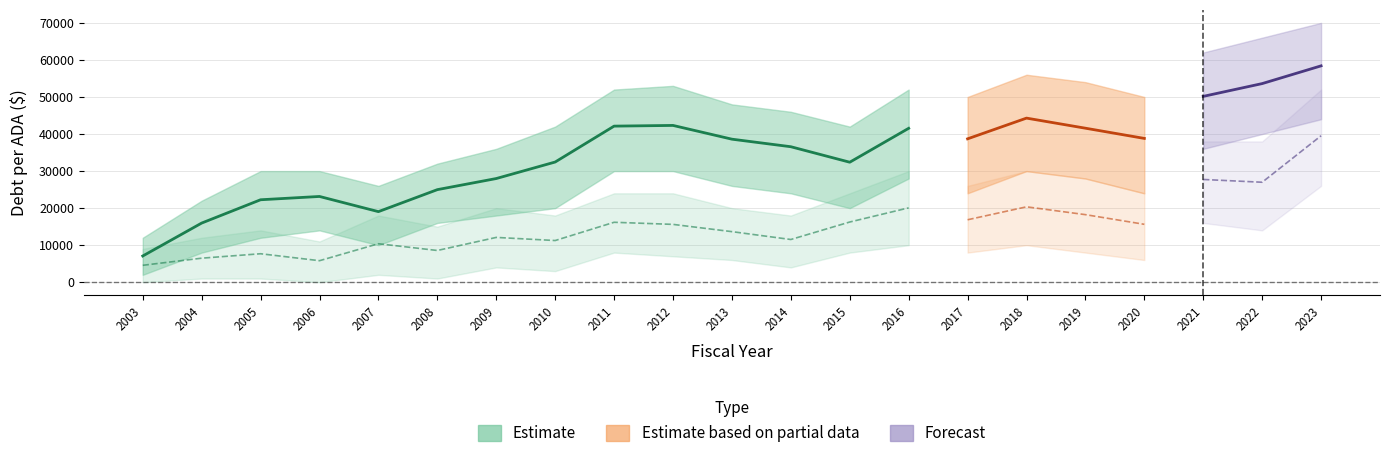

What is the value of the TrendPerADA point at the 17th from the left?

18241.4